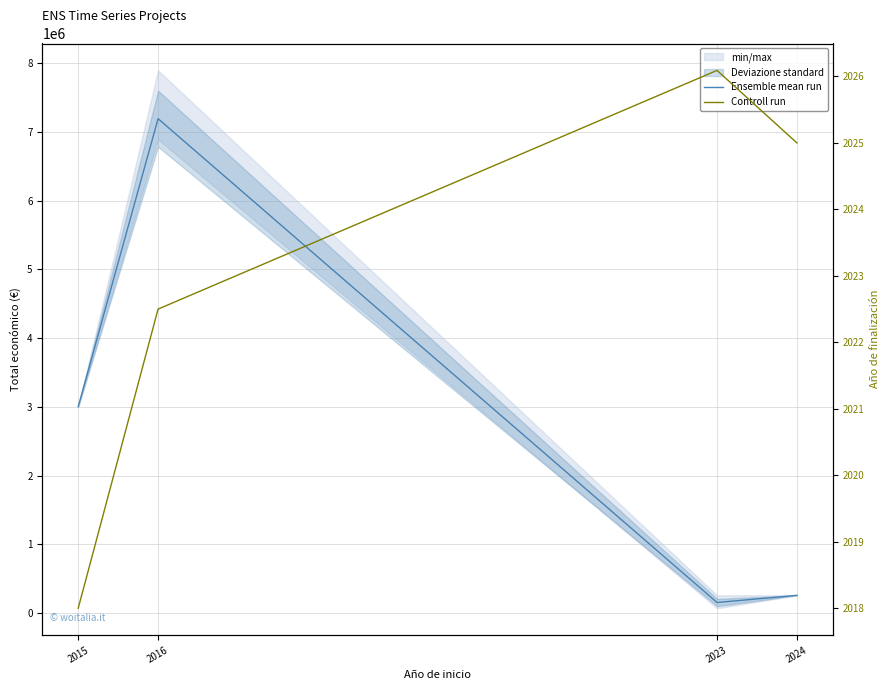

Reading left to right, what are all the values shown in this chart?

Ensemble mean run: 2015=3002166.0	2016=7193113.5	2023=153518.5	2024=257770.0
Controll run: 2015=2018.0	2016=2022.5	2023=2026.1	2024=2025.0